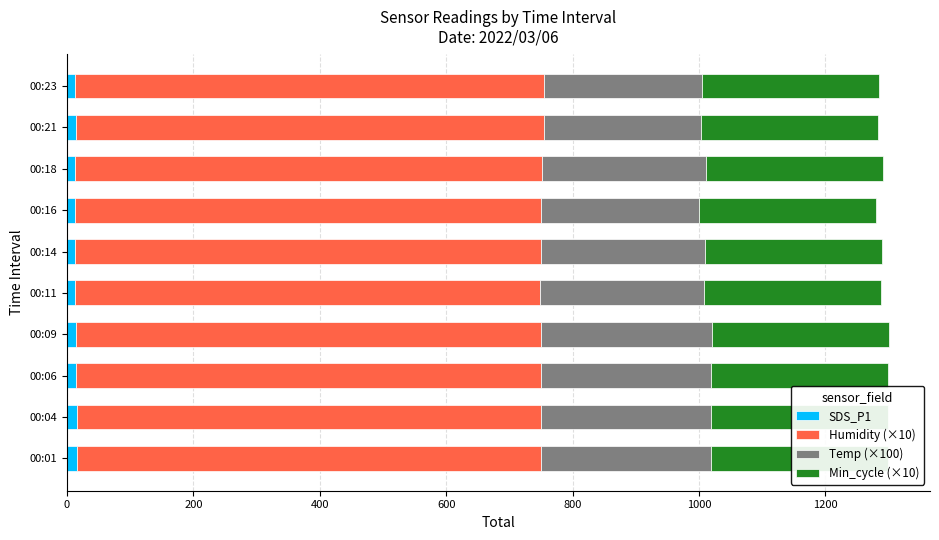

Is the value of Temp (×100) at 00:04 greater than the value of Humidity (×10) at 00:11?

No